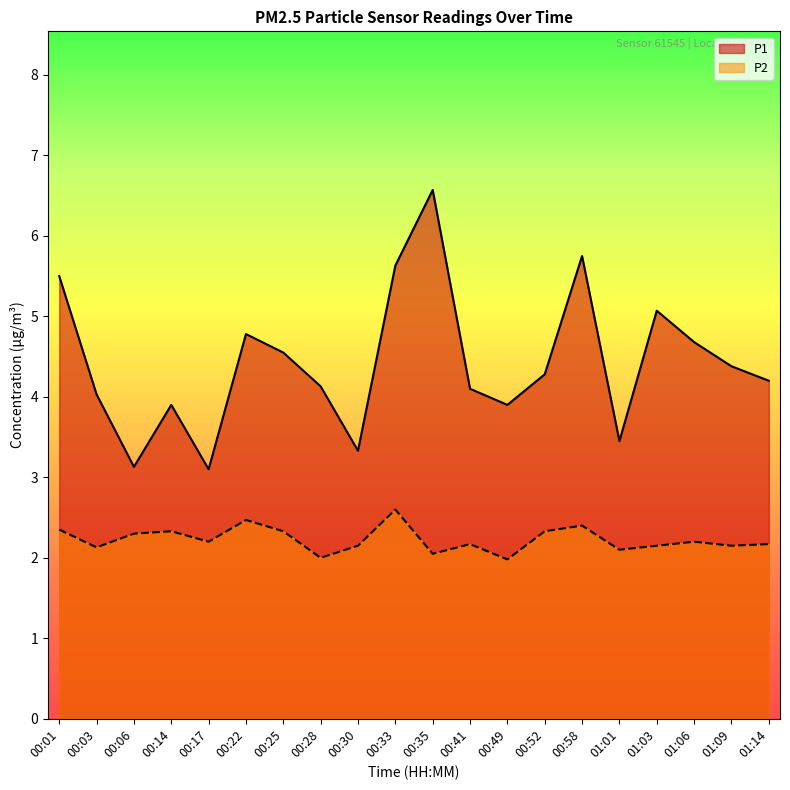

At which label is P2 closest to 2?

00:28